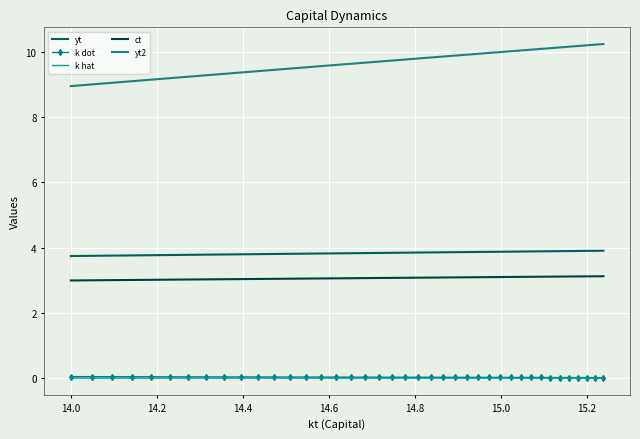

Which series has the largest total across all categories?

yt2